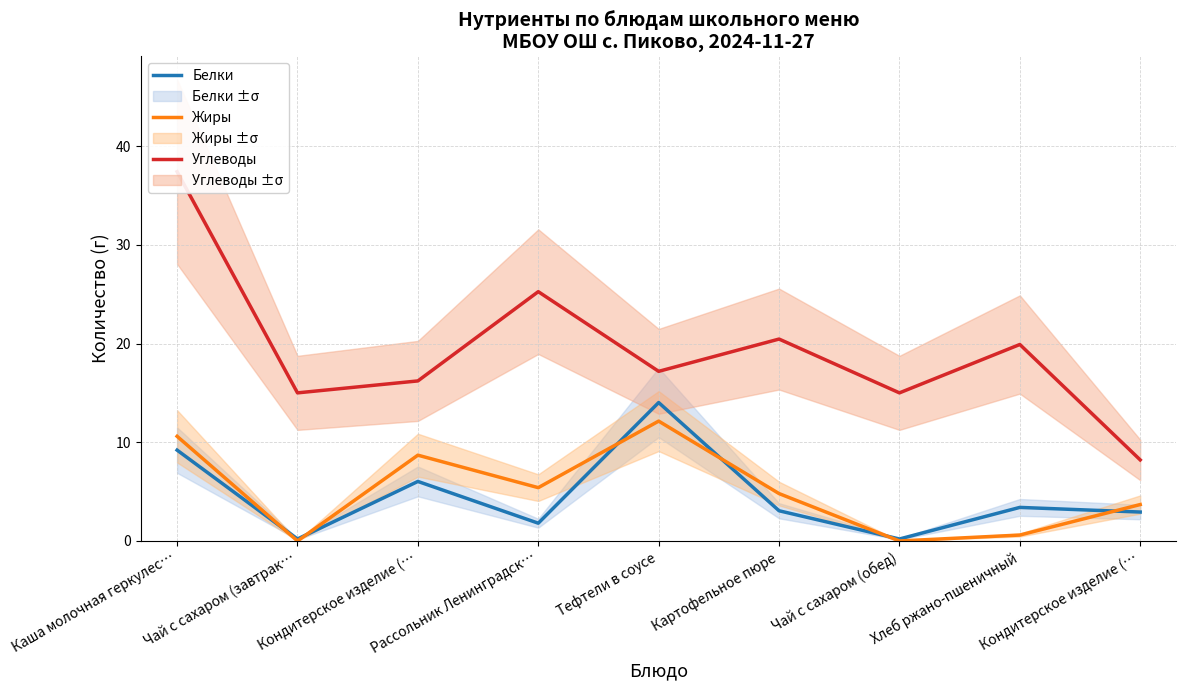

True or false: Углеводы has a value of 10.9 at Кондитерское изделие (….

False